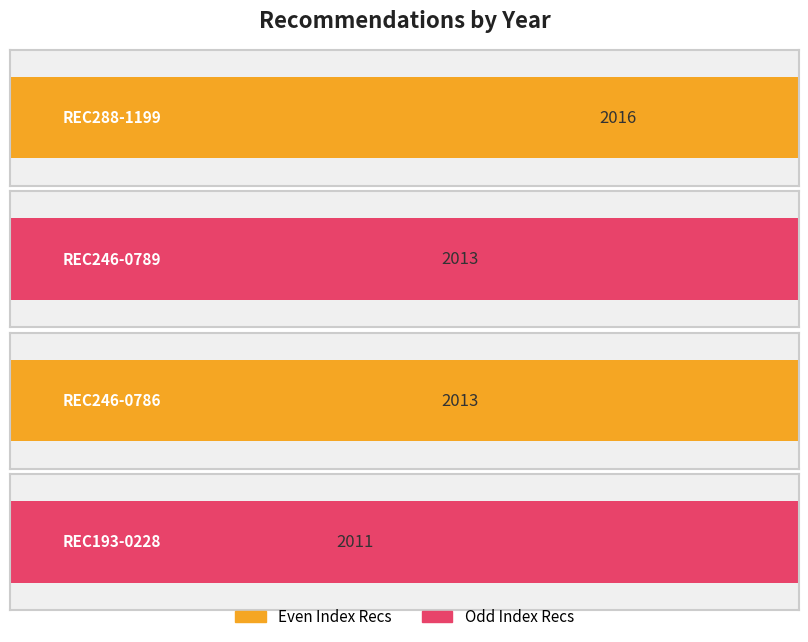

List the labels in order of value, largest first.

REC288-1199, REC246-0789, REC246-0786, REC193-0228